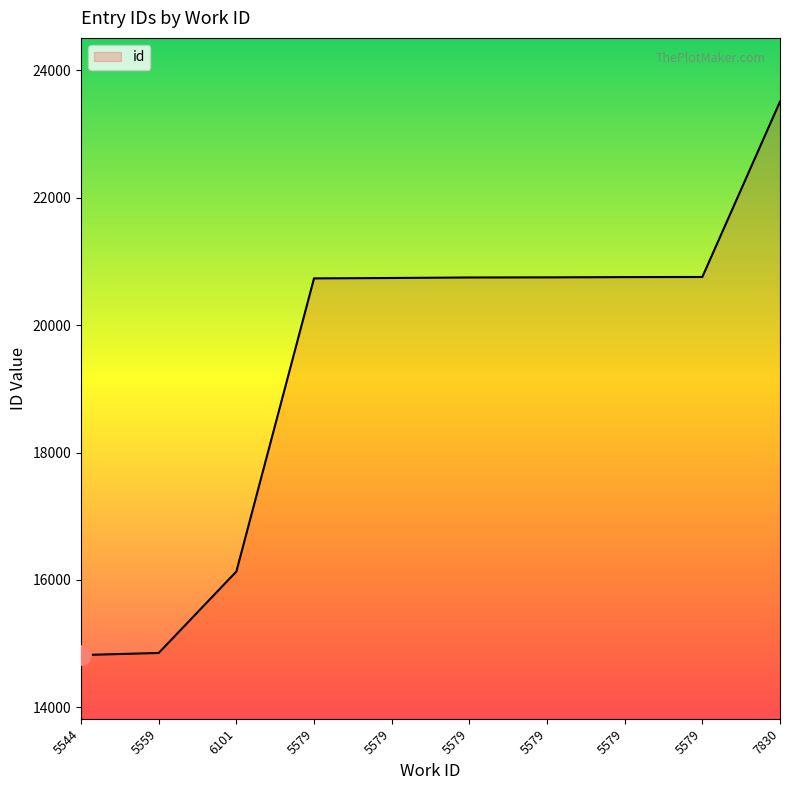

How many lines are shown in the chart?

1